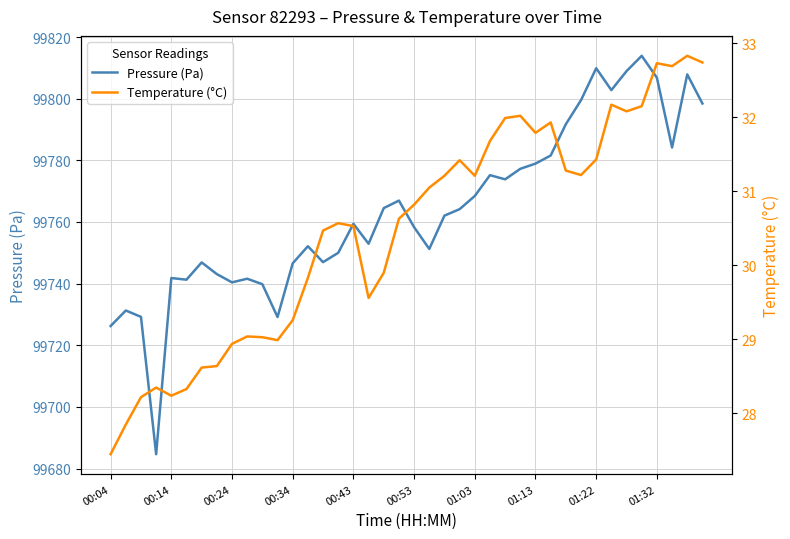

Does the chart have visible grid lines?

Yes